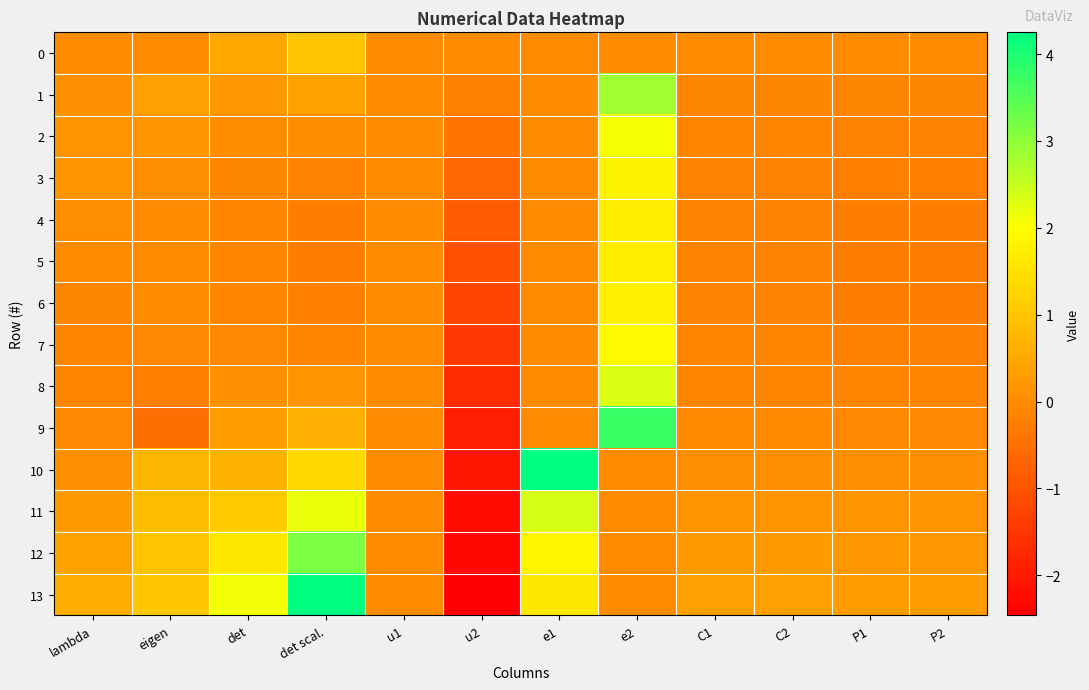

At which category is the sum across all series the highest?

e2